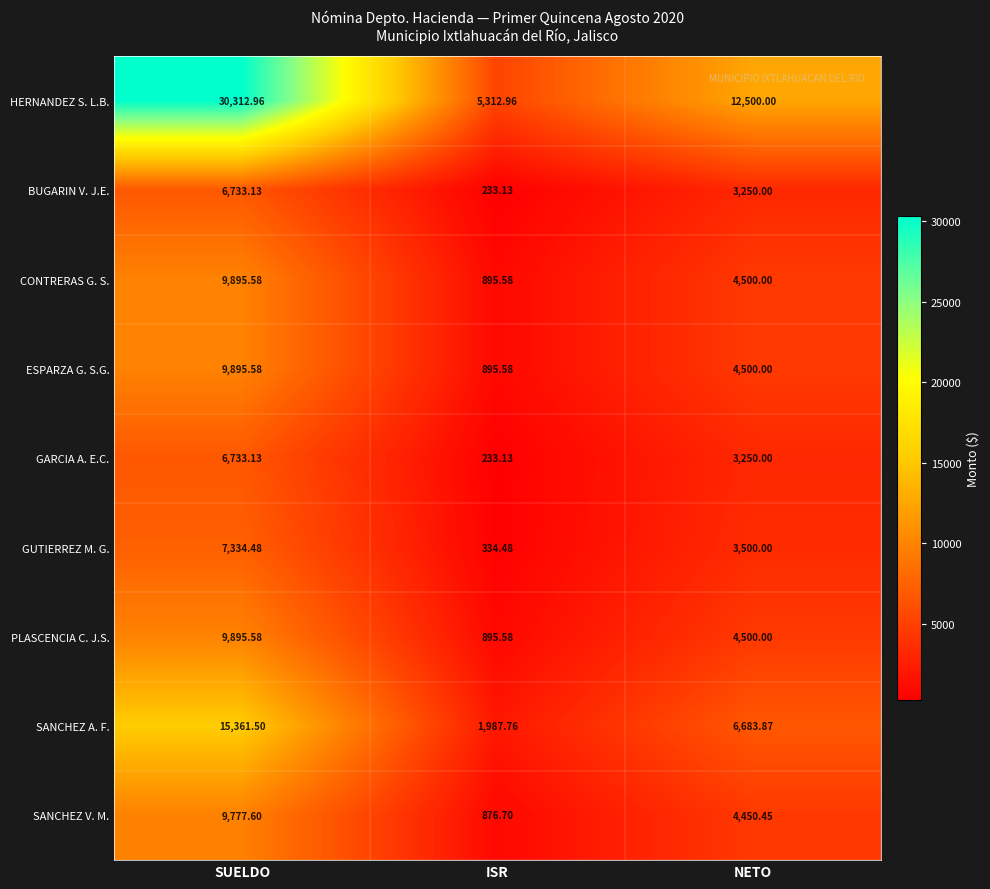

Which series has the widest spread of values?

HERNANDEZ S. L.B.